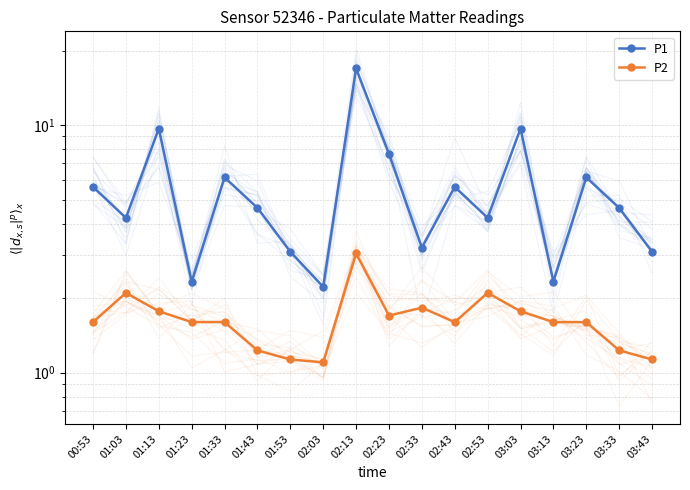

What is the sum of all P2 values?

29.7